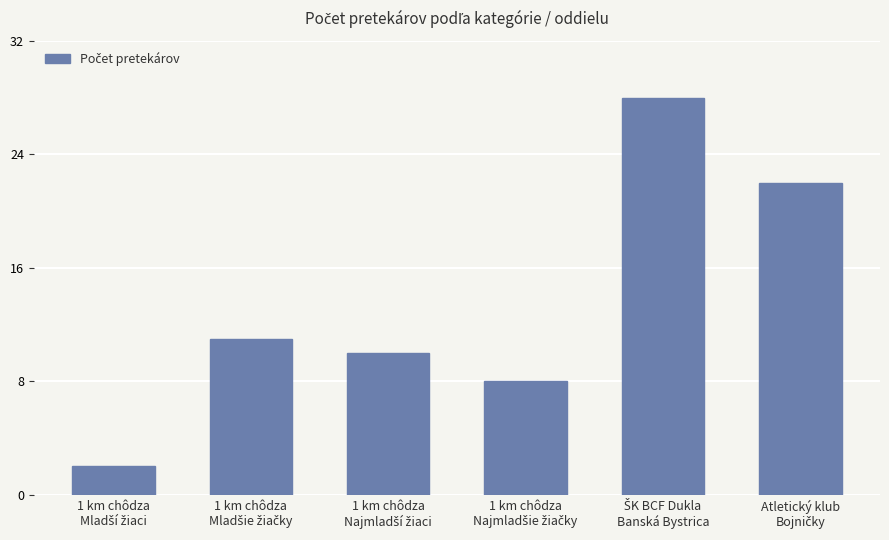

What is the value of the 6th bar from the left?

22